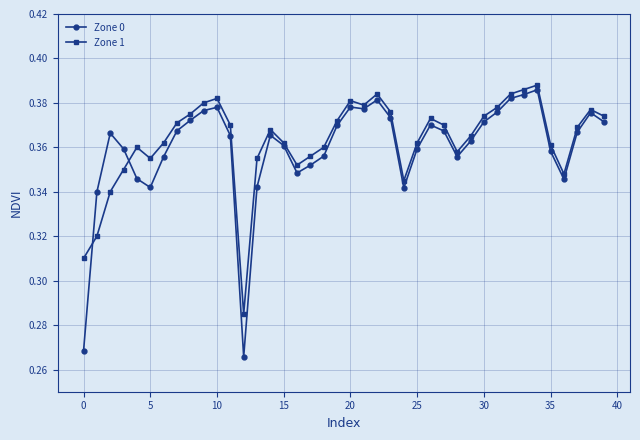

Which series has the widest spread of values?

Zone 0